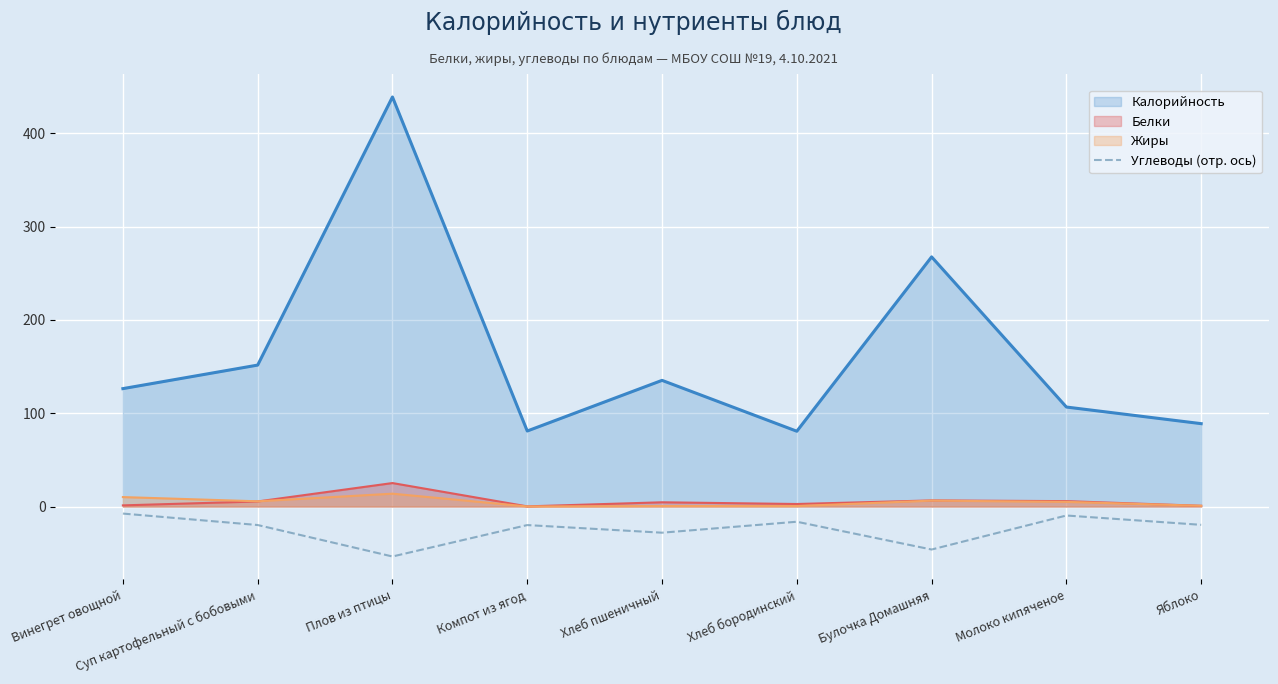

How many lines are shown in the chart?

4